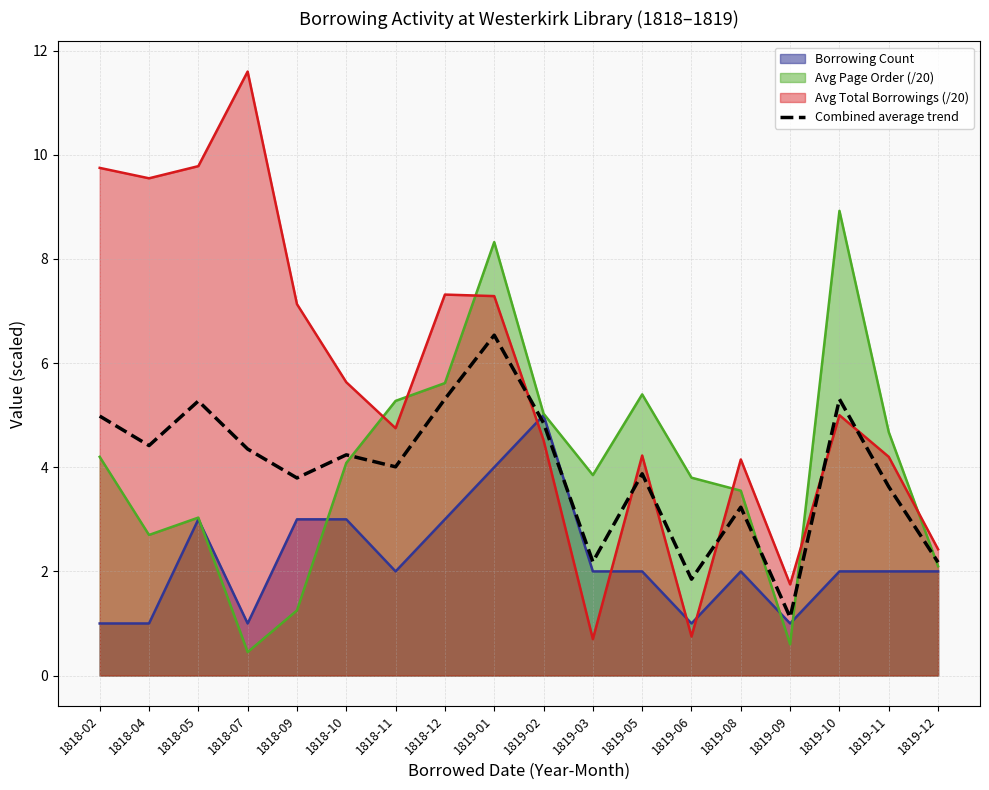

At which category does the data reach its first local valley?

1818-04